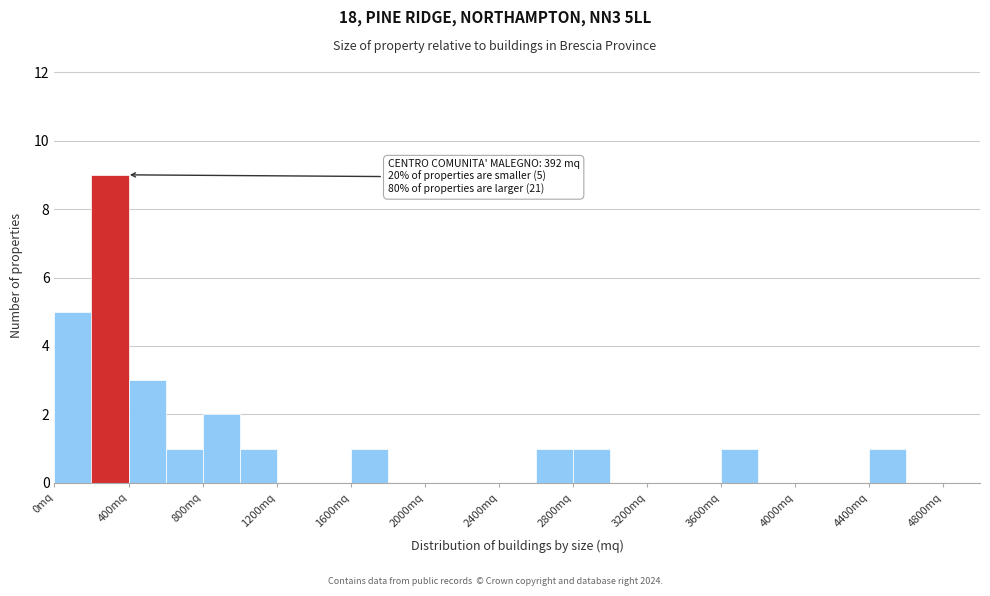

Which range on the x-axis has the tallest bar?

200 to 400